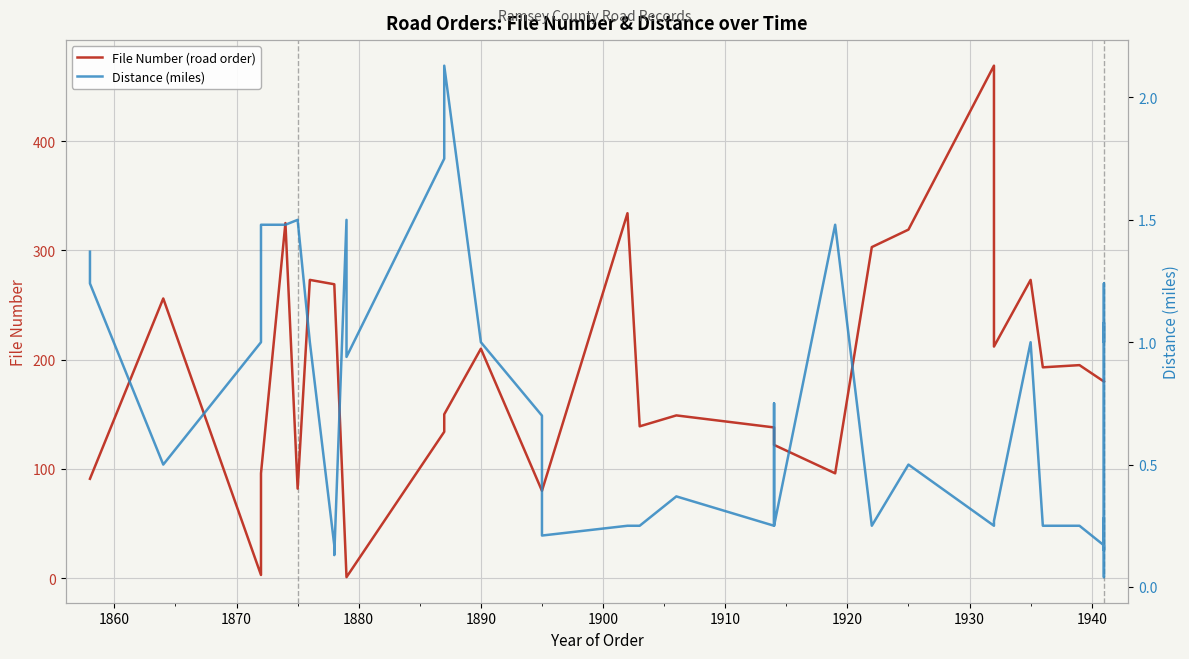

How many lines are shown in the chart?

2